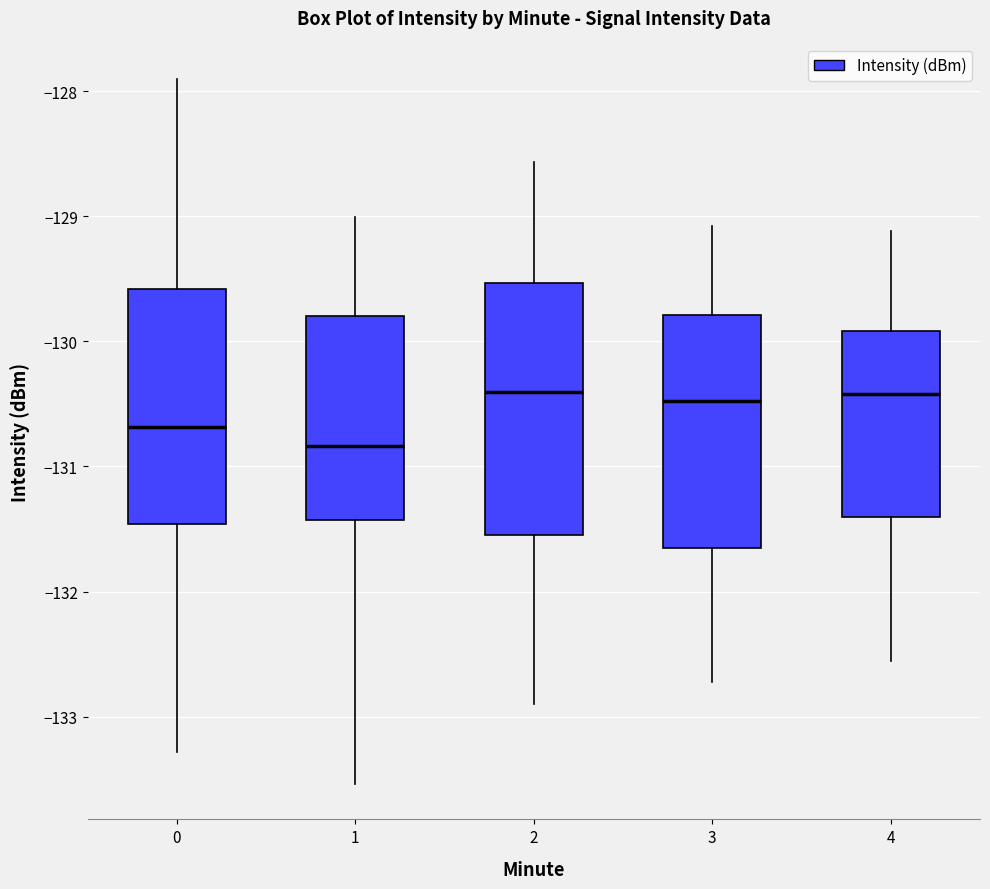

Where does the median line of the box at x = 4 sit on the y-axis? The values are not printed on the chart, so give them approximately, as read against the axis.

-130.4